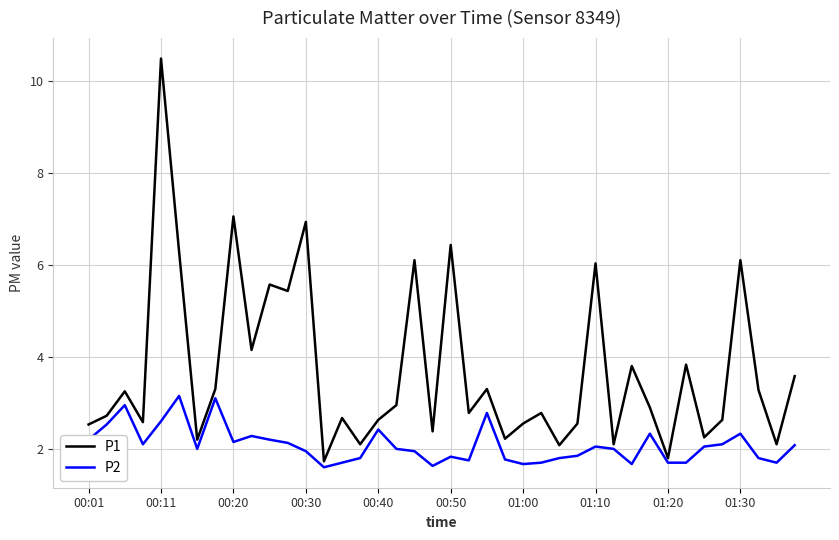

How many interior local valleys does the P1 series have?

14